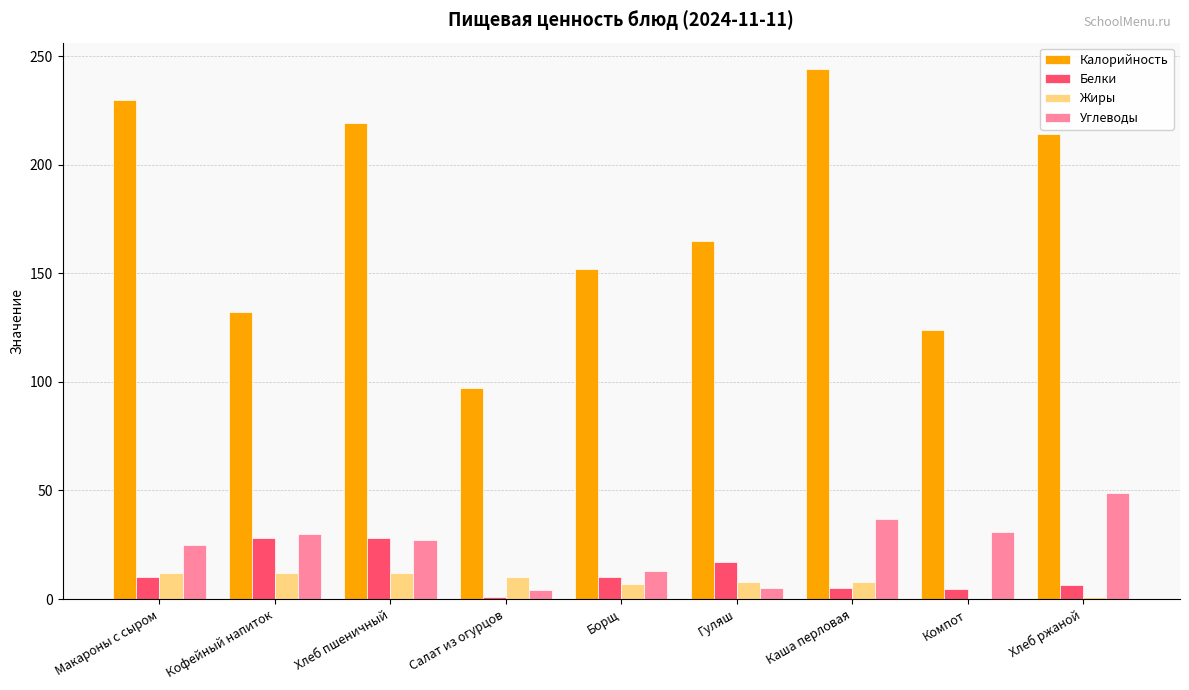

Are the bars grouped side by side (vs. stacked)?

Yes